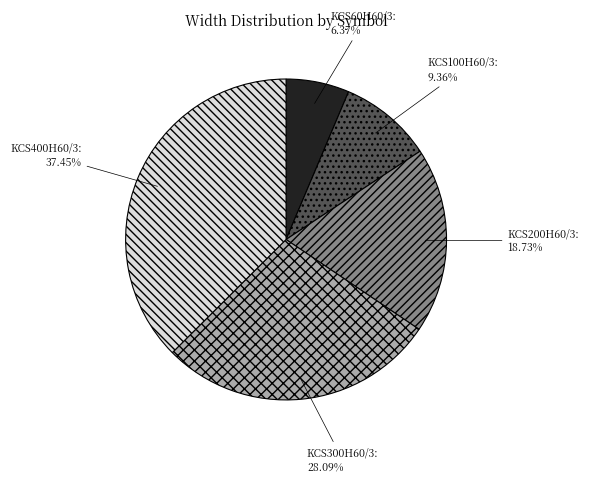

True or false: KCS100H60/3 accounts for 2% of the total.

False